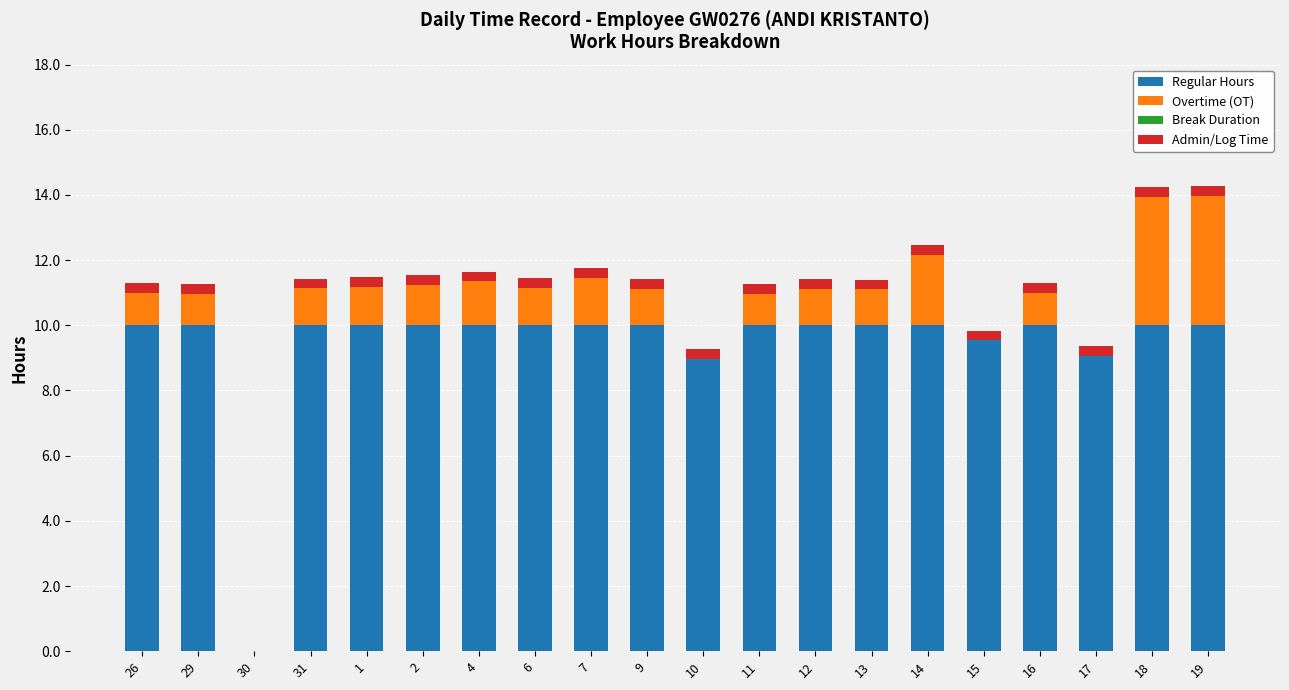

The Regular Hours series shows 4.0 at 17. True or false?

False